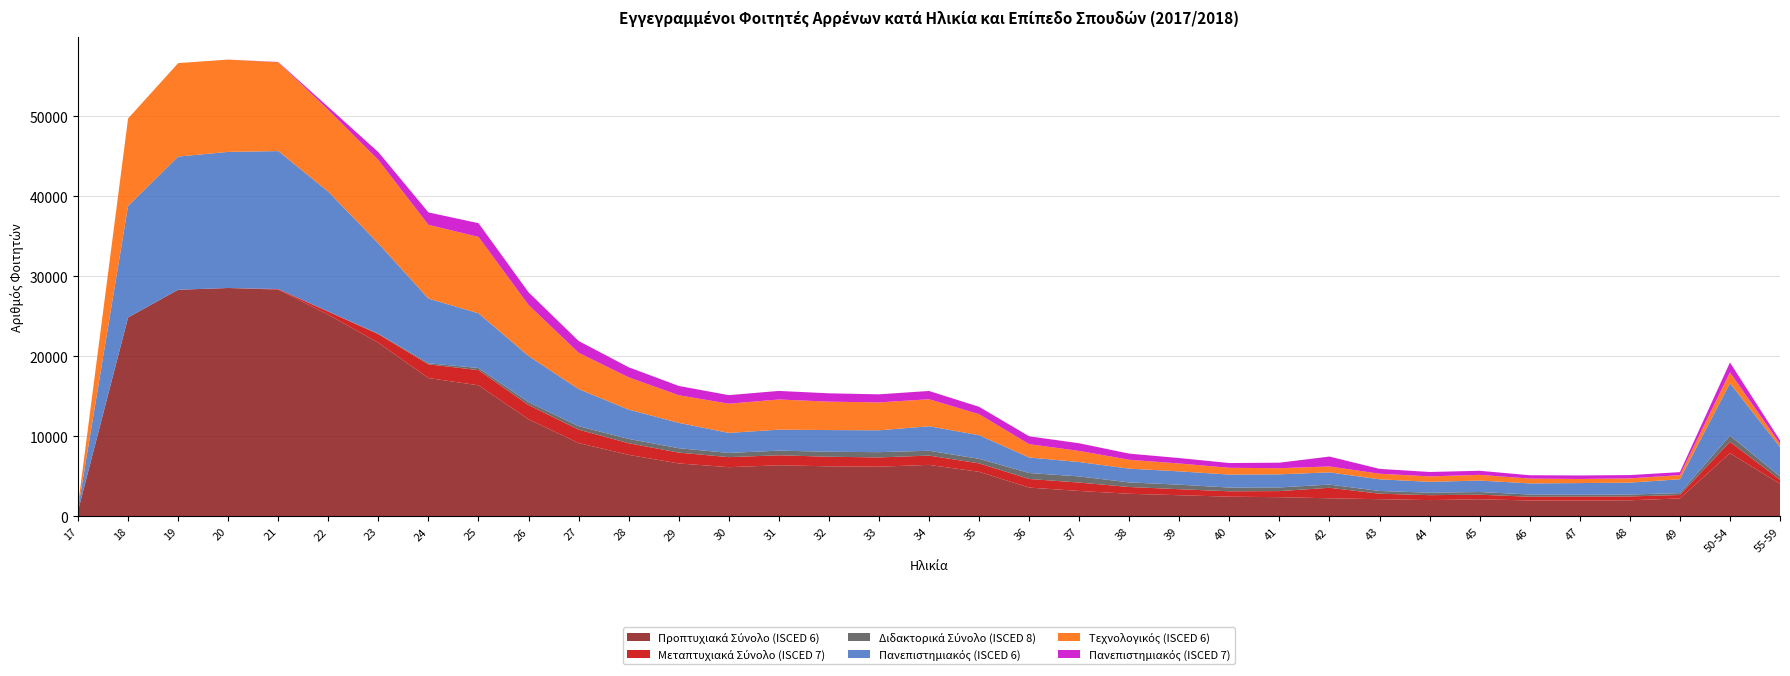

Reading left to right, extract all data points from this chart.

Προπτυχιακά Σύνολο (ISCED 6): 17=708	18=24863	19=28323	20=28544	21=28346	22=25200	23=21696	24=17291	25=16385	26=12139	27=9169	28=7693	29=6619	30=6152	31=6391	32=6258	33=6216	34=6438	35=5574	36=3602	37=3182	38=2828	39=2650	40=2465	41=2404	42=2264	43=2152	44=2040	45=2144	46=1990	47=1978	48=2016	49=2245	50-54=7900	55-59=4070
Μεταπτυχιακά Σύνολο (ISCED 7): 17=0	18=0	19=0	20=0	21=63	22=388	23=1073	24=1712	25=1897	26=1776	27=1674	28=1453	29=1354	30=1255	31=1248	32=1201	33=1155	34=1164	35=1055	36=1077	37=1048	38=847	39=748	40=674	41=760	42=1312	43=685	44=615	45=569	46=468	47=502	48=483	49=427	50-54=1418	55-59=510
Διδακτορικά Σύνολο (ISCED 8): 17=0	18=0	19=0	20=0	21=0	22=8	23=71	24=141	25=261	26=363	27=437	28=537	29=551	30=525	31=582	32=621	33=659	34=602	35=572	36=747	37=769	38=574	39=567	40=469	41=457	42=401	43=344	44=308	45=336	46=281	47=221	48=236	49=242	50-54=779	55-59=422
Πανεπιστημιακός (ISCED 6): 17=271	18=13944	19=16641	20=17010	21=17244	22=14977	23=11274	24=8072	25=6839	26=5768	27=4628	28=3665	29=3169	30=2504	31=2619	32=2711	33=2732	34=3059	35=2948	36=1938	37=1795	38=1721	39=1664	40=1621	41=1638	42=1530	43=1455	44=1359	45=1434	46=1385	47=1466	48=1486	49=1728	50-54=6544	55-59=3666
Τεχνολογικός (ISCED 6): 17=437	18=10919	19=11682	20=11534	21=11102	22=10223	23=10422	24=9219	25=9546	26=6371	27=4541	28=4028	29=3450	30=3648	31=3772	32=3547	33=3484	34=3379	35=2626	36=1664	37=1387	38=1107	39=986	40=844	41=766	42=734	43=697	44=681	45=710	46=605	47=512	48=530	49=517	50-54=1356	55-59=404
Πανεπιστημιακός (ISCED 7): 17=0	18=0	19=0	20=0	21=33	22=360	23=984	24=1557	25=1718	26=1590	27=1476	28=1264	29=1164	30=1070	31=1070	32=1045	33=1011	34=1035	35=924	36=983	37=960	38=769	39=677	40=598	41=689	42=1240	43=608	44=550	45=510	46=416	47=437	48=414	49=375	50-54=1241	55-59=436